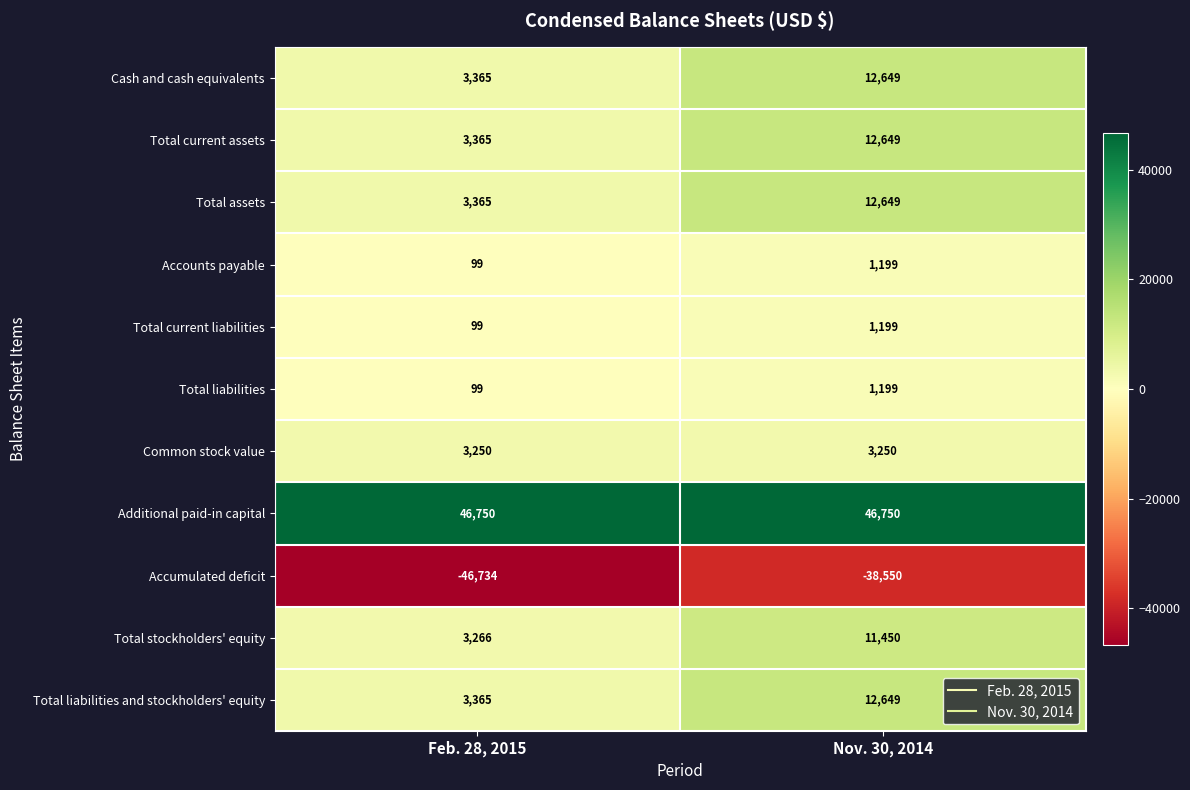

Reading left to right, what are all the values shown in this chart?

Cash and cash equivalents: 3365	12649
Total current assets: 3365	12649
Total assets: 3365	12649
Accounts payable: 99	1199
Total current liabilities: 99	1199
Total liabilities: 99	1199
Common stock value: 3250	3250
Additional paid-in capital: 46750	46750
Accumulated deficit: -46734	-38550
Total stockholders' equity: 3266	11450
Total liabilities and stockholders' equity: 3365	12649